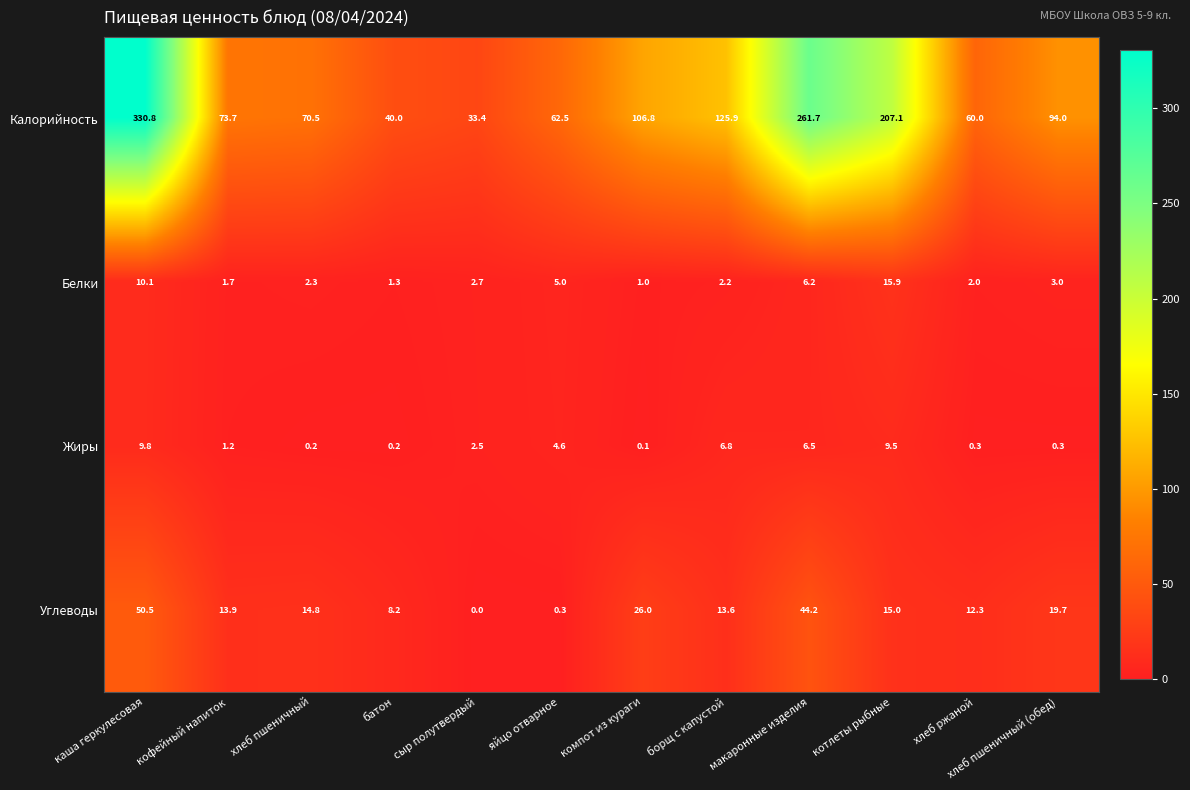

What is the total value across all series at кофейный напиток?

90.5